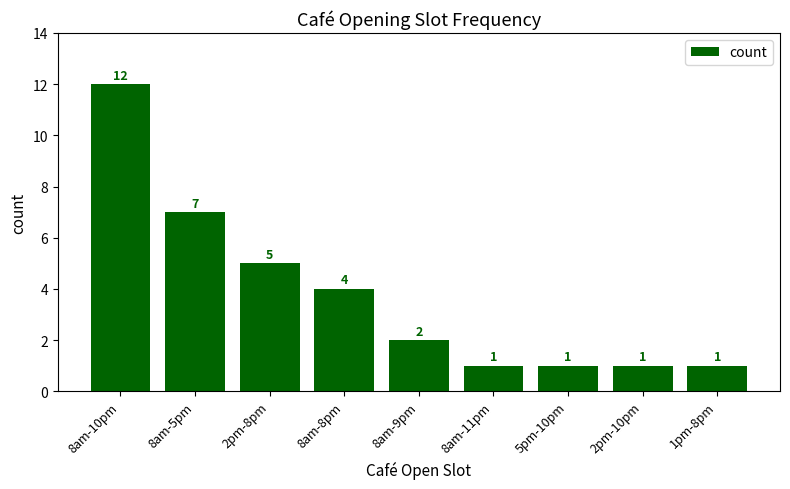

What is the sum of the values at 8am-11pm and 8am-10pm?

13